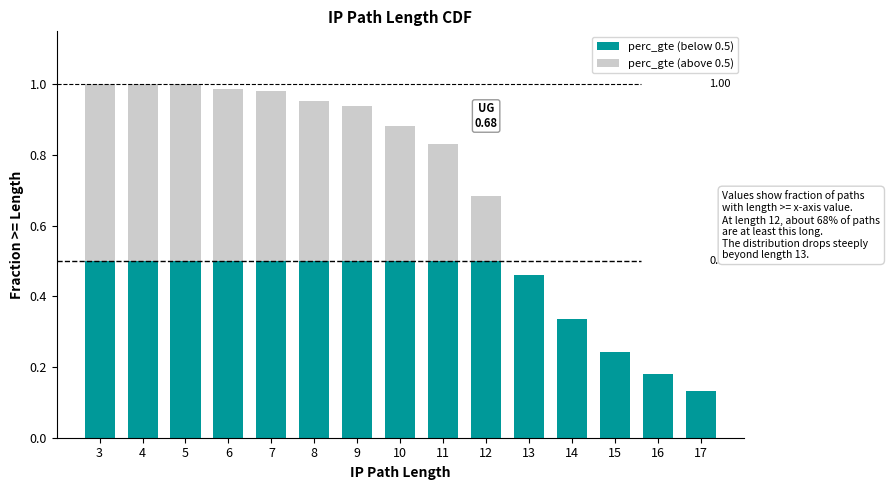

What is the total value across all series at 7?

1.0